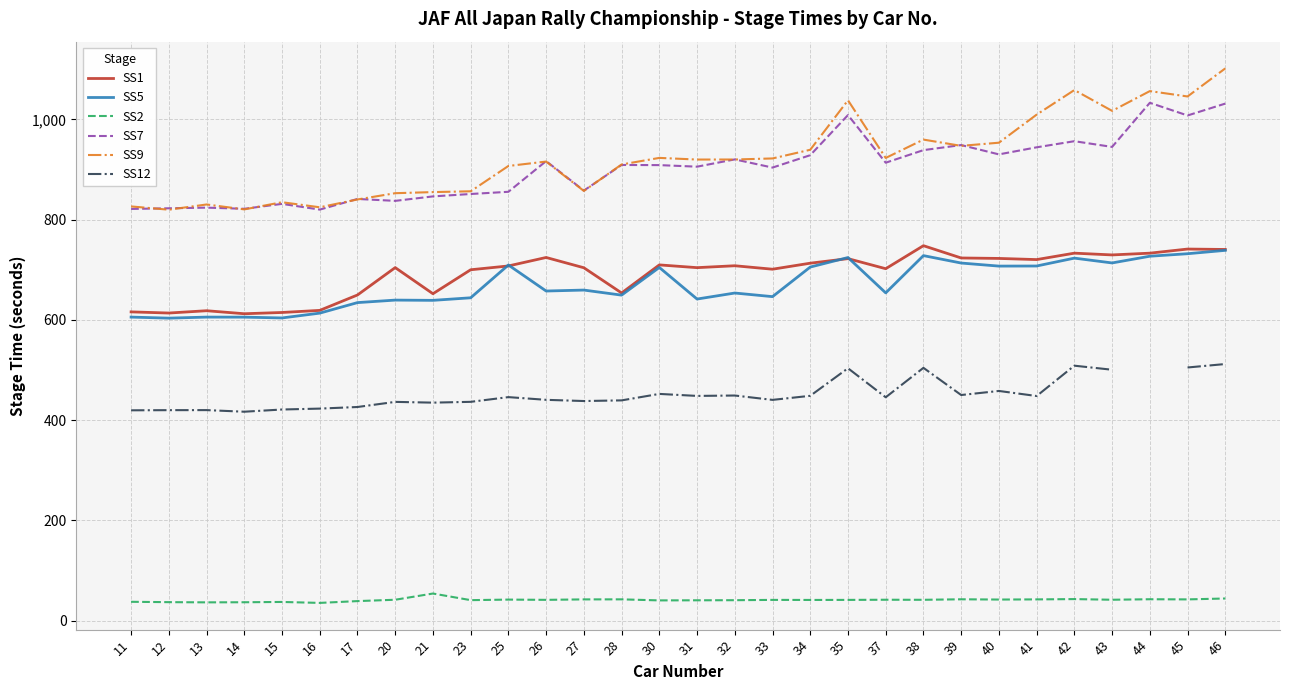

Which series has the widest spread of values?

SS9